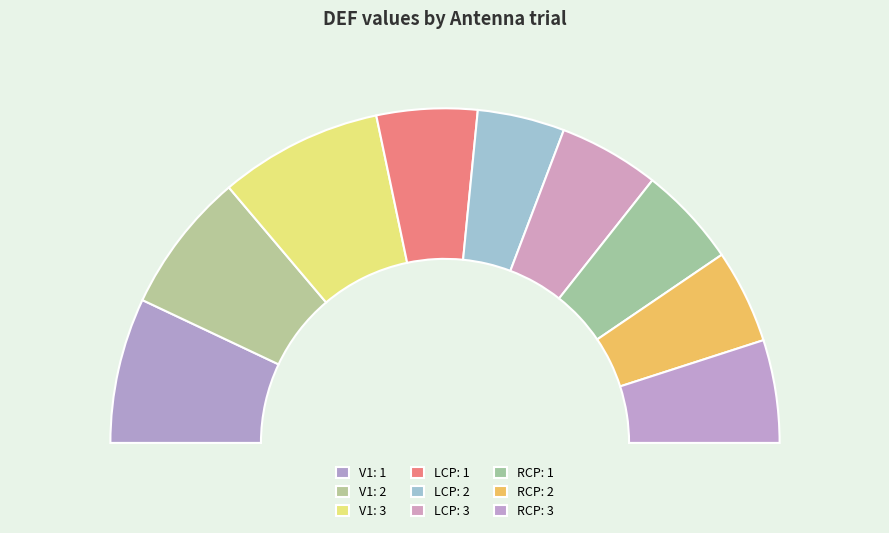

What percentage is the RCP: 3 slice, to the nearest percent?

10%